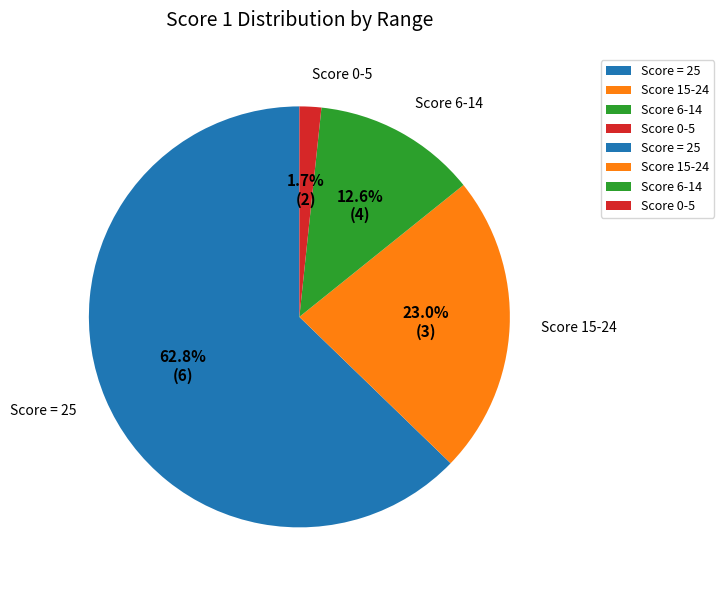

Combined, what portion of the pie is Score = 25 and Score 6-14?

75.3%